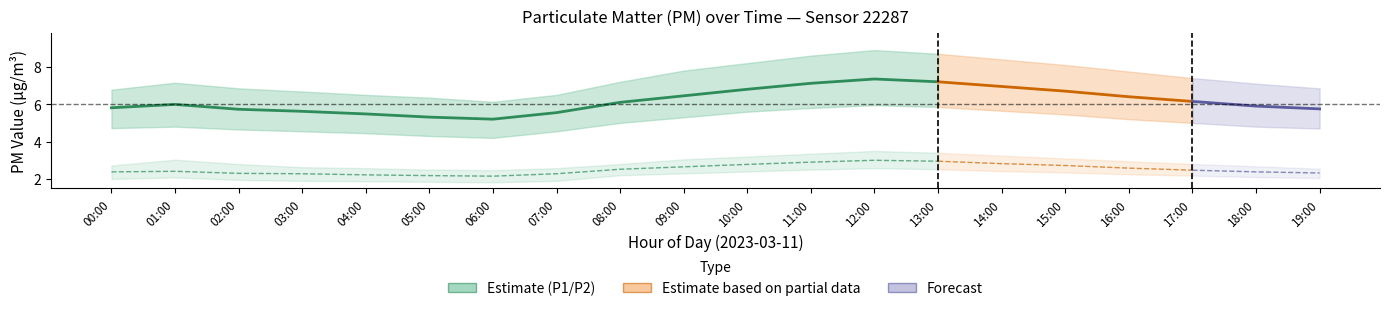

Which series changed the most between 04:00 and 13:00?

P1_upper